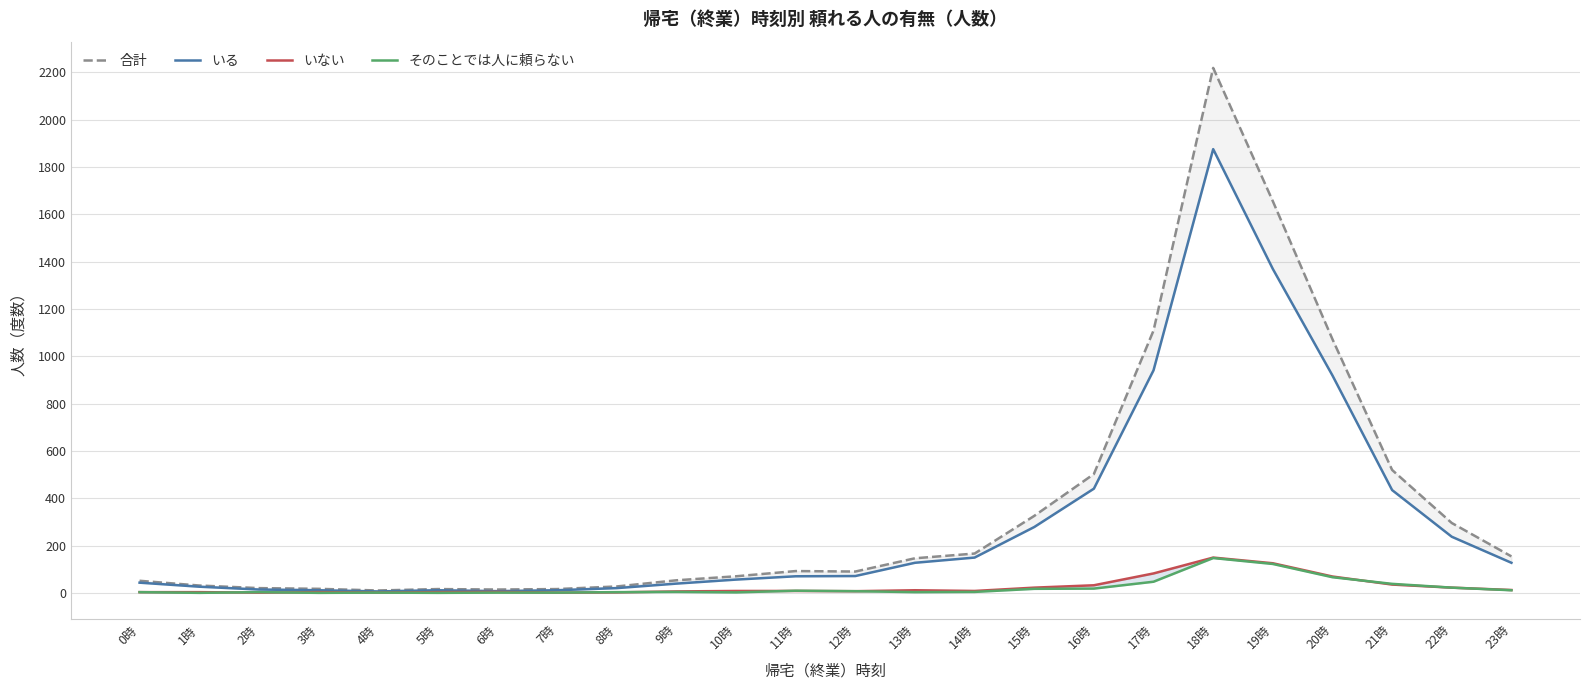

What is the label of the 2nd point from the left?

1時